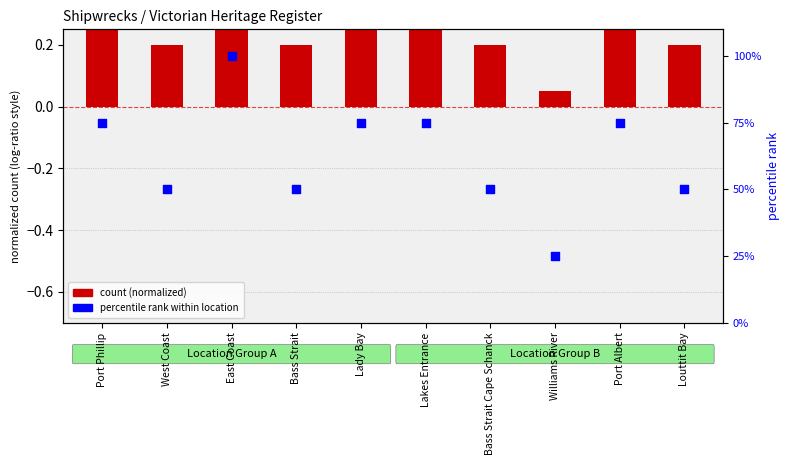

At how many categories does at least one series exceed 32?

9